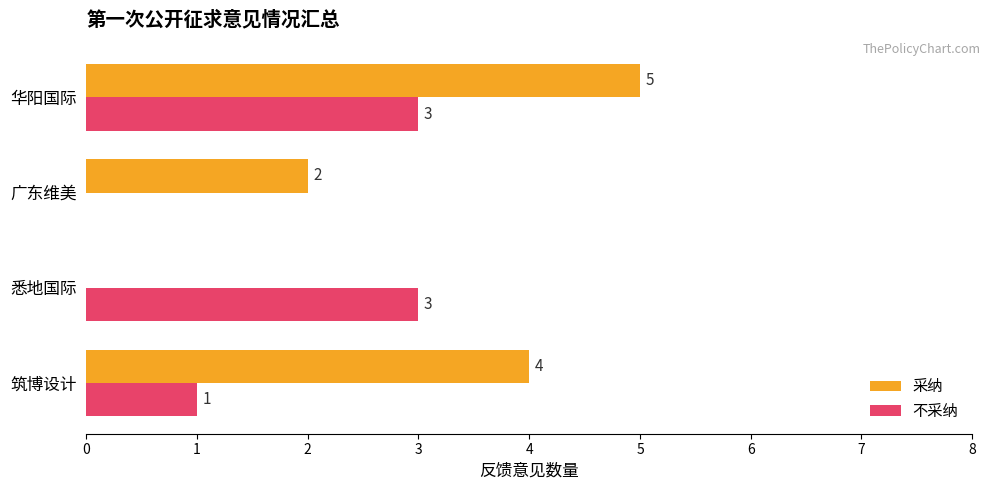

At which category is the sum across all series the highest?

华阳国际